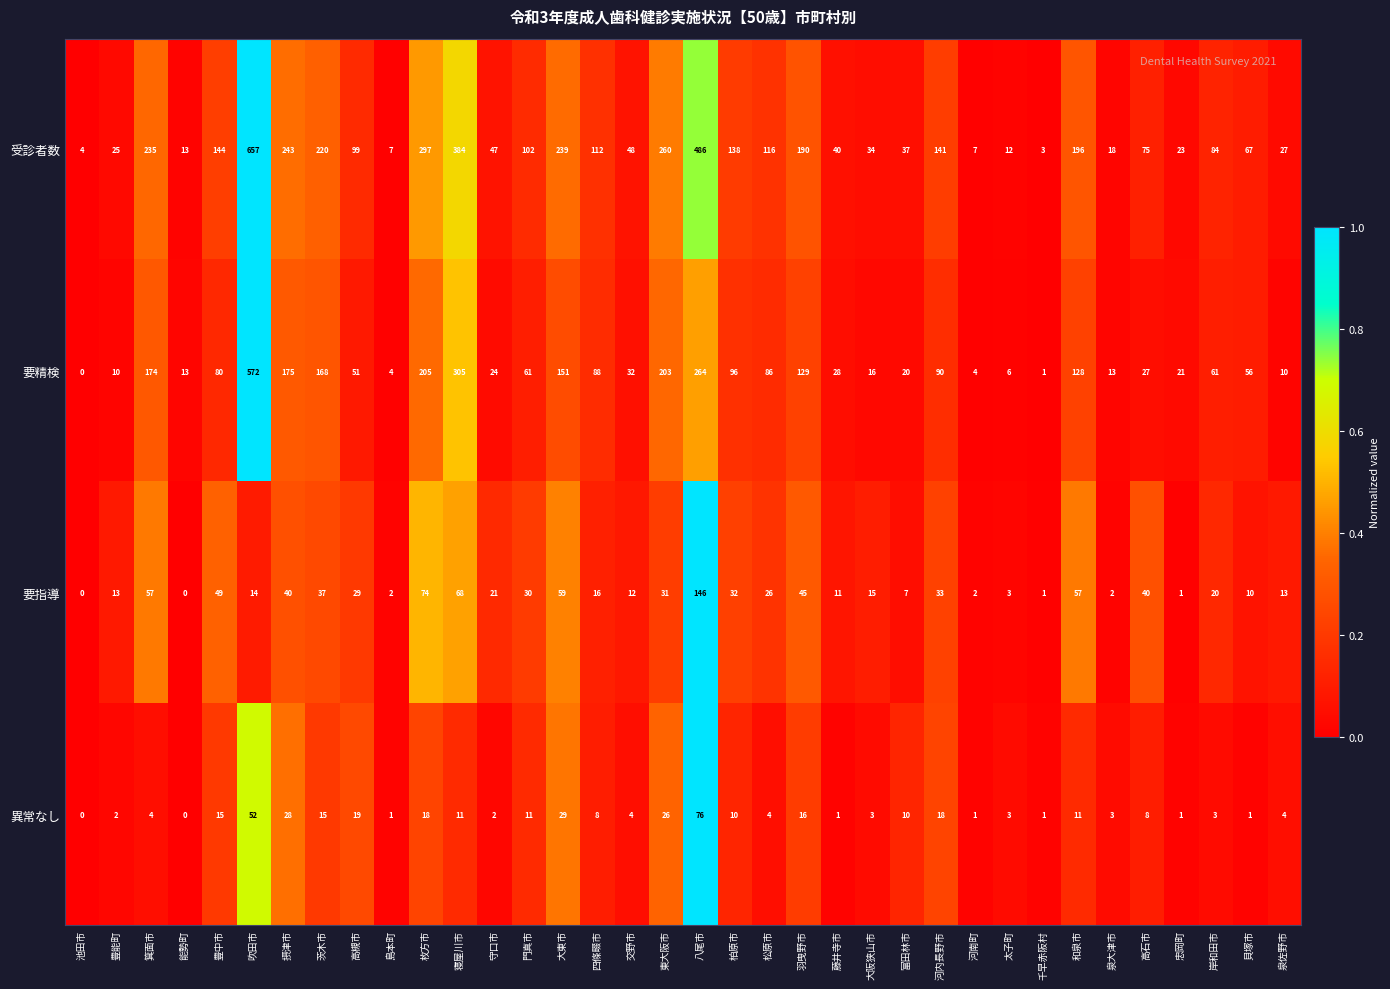

What is the total value across all series at 摂津市?

486